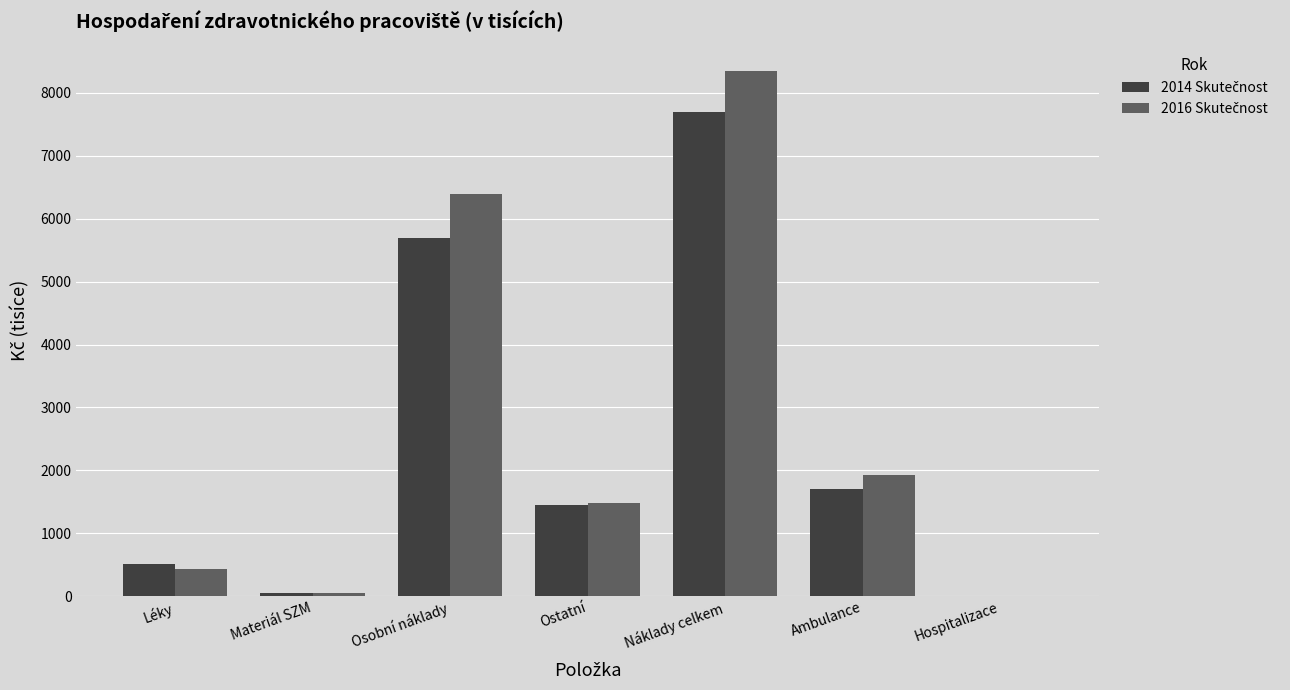

At which category does the chart reach its peak across all series?

Náklady celkem